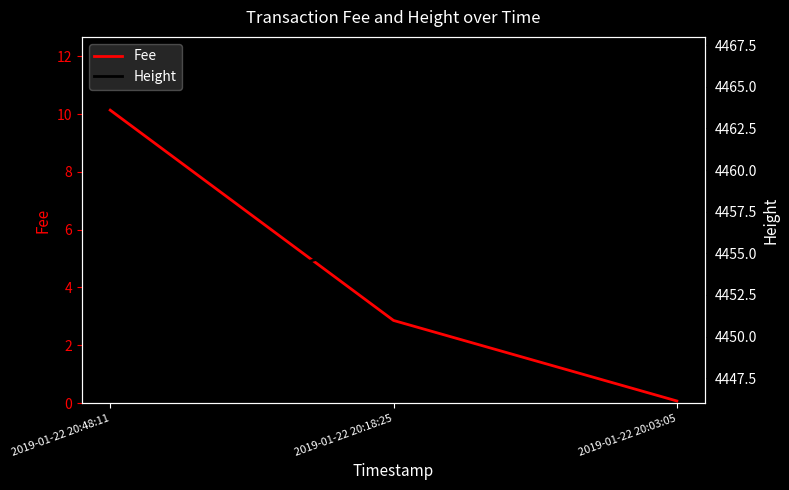

The value of Fee at 2019-01-22 20:48:11 is 6.0. True or false?

False